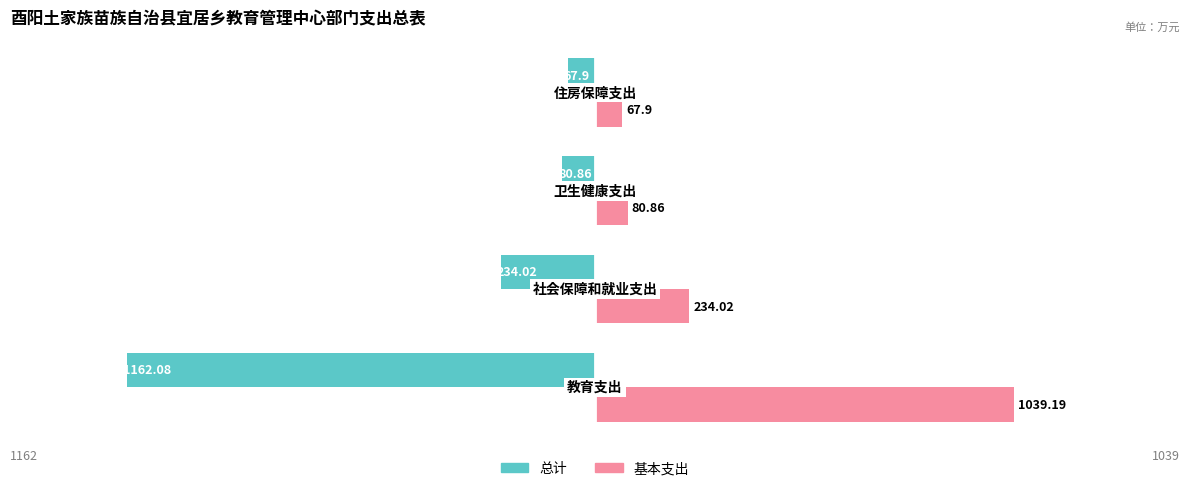

What is the greatest value displayed?

1039.2